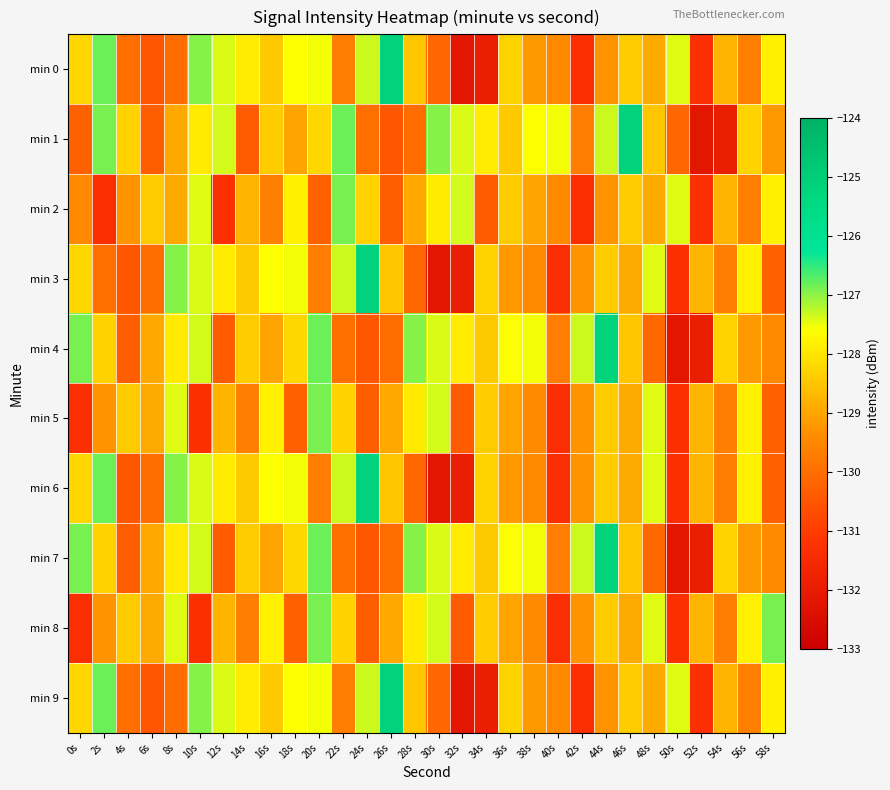

Rank the series by their maximum value, from lowest to highest.

min 2, min 5, min 8, min 0, min 1, min 3, min 4, min 6, min 7, min 9